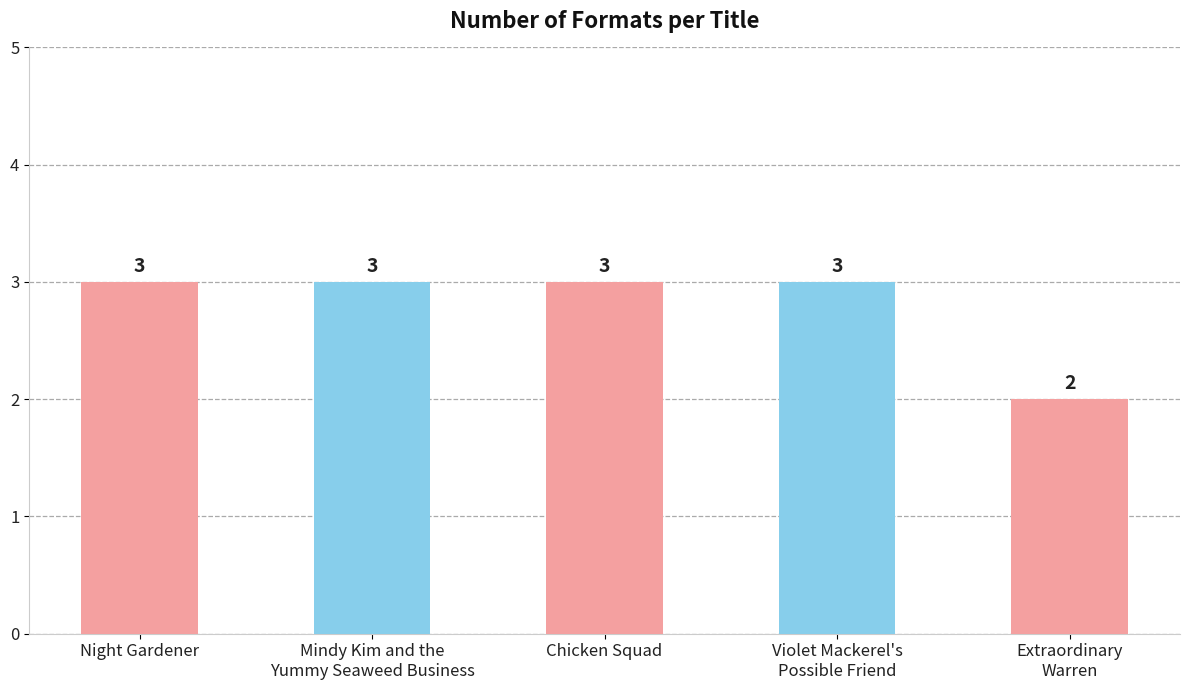

What position from the right is Extraordinary
Warren?

1